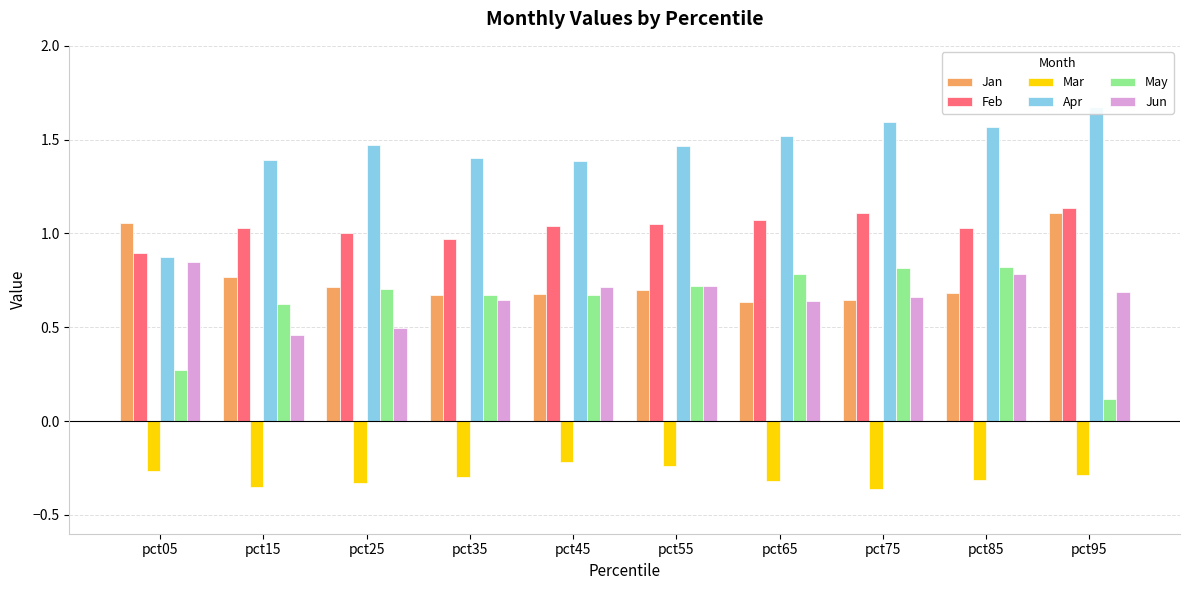

Which series has the largest total across all categories?

Apr